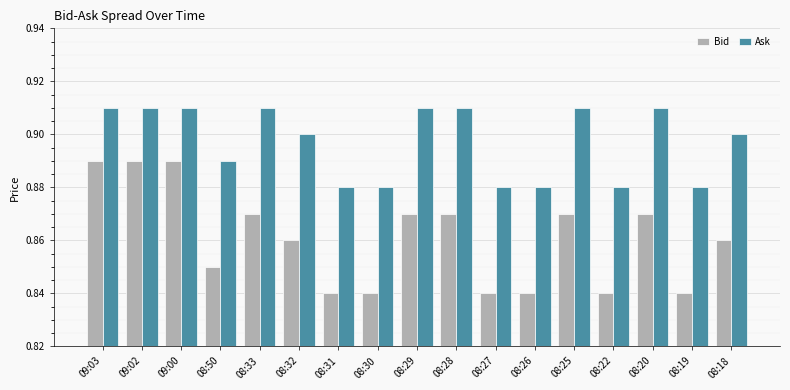

At 08:20, list the series in order from smallest to largest.

Bid, Ask